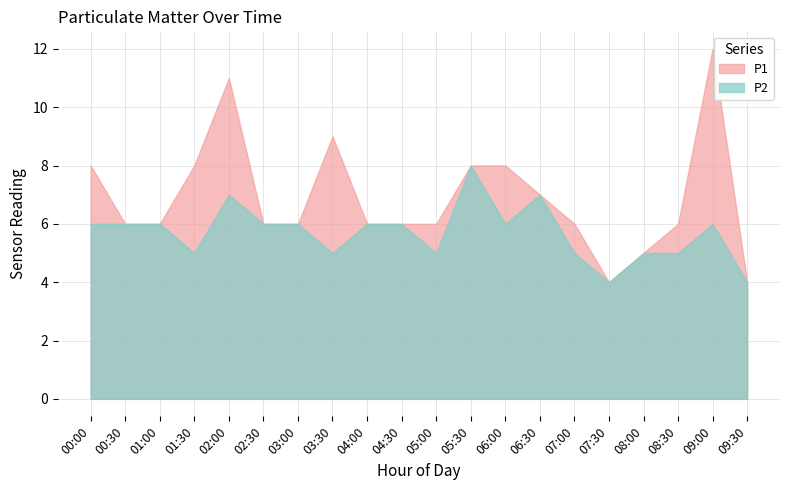

Which has a higher value, 04:00 or 05:00?

04:00